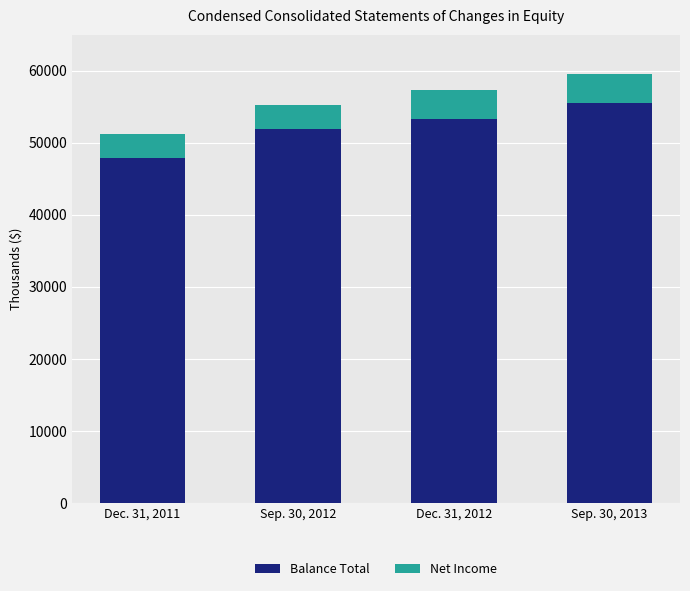

Rank the categories by Balance Total value from highest to lowest.

Sep. 30, 2013, Dec. 31, 2012, Sep. 30, 2012, Dec. 31, 2011